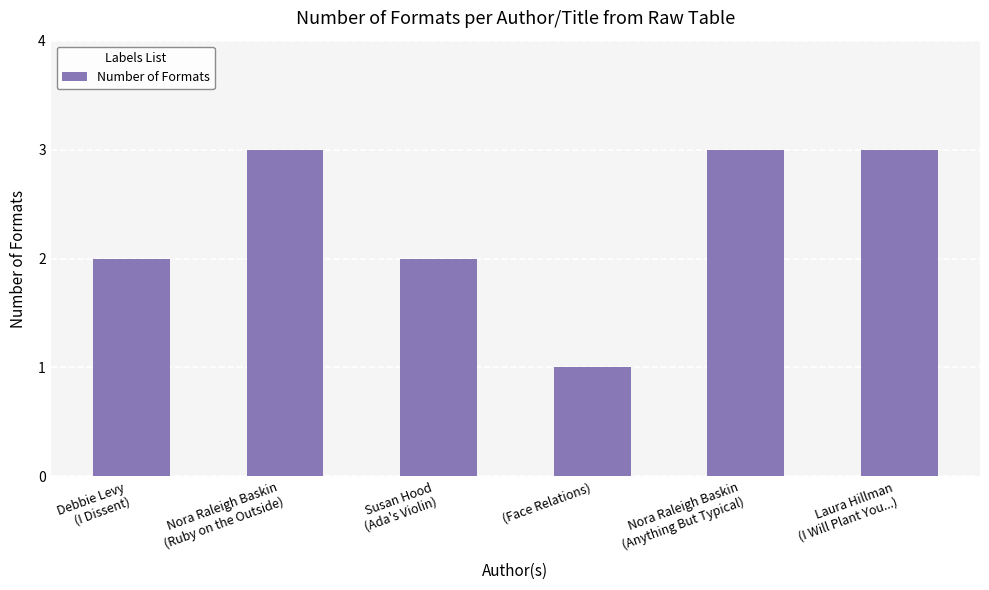

What position from the left is Laura Hillman
(I Will Plant You...)?

6